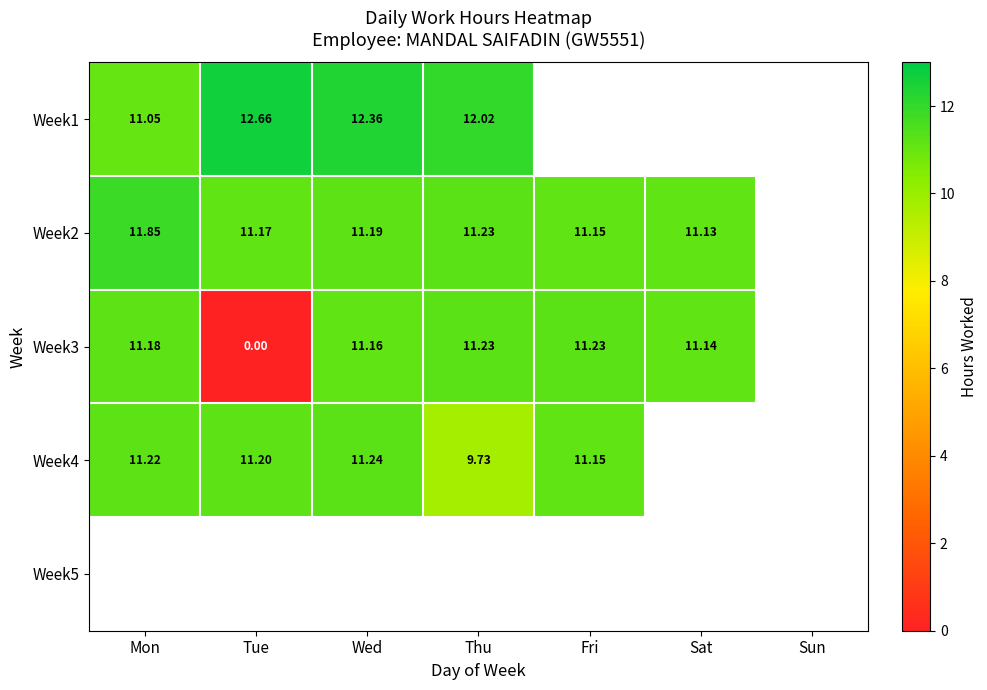

True or false: Week1 has a value of 3.4 at Tue.

False